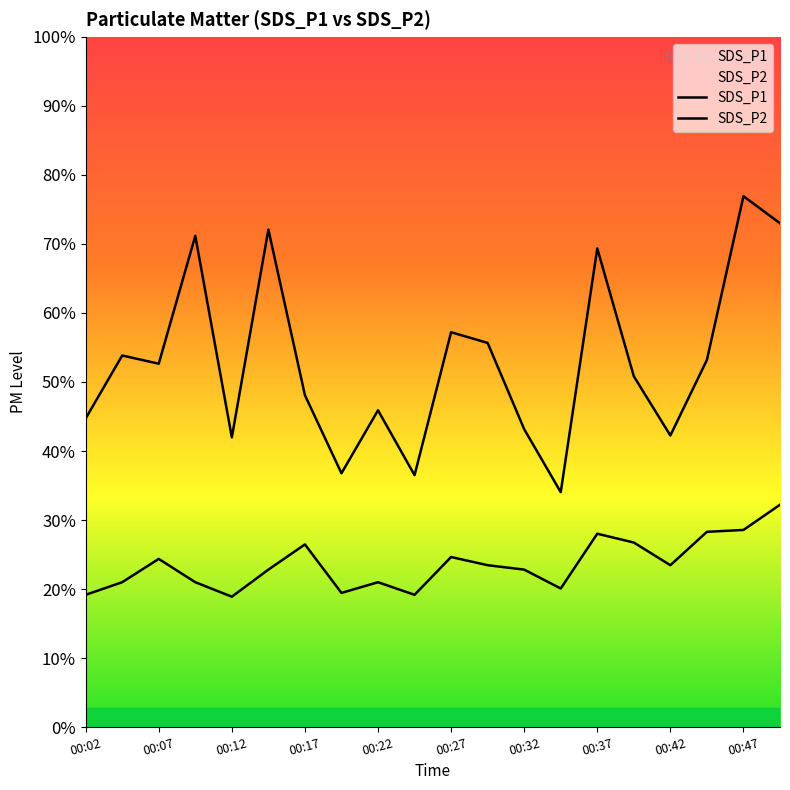

What are all the series names shown in the legend?

SDS_P1, SDS_P2